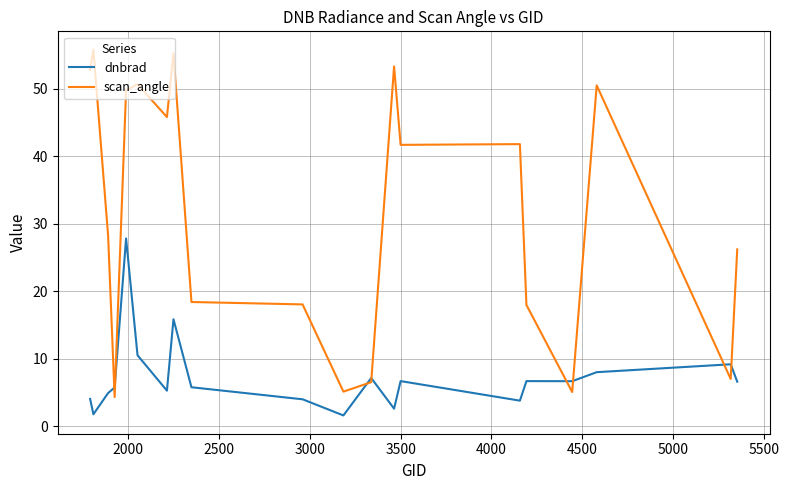

What is the highest value of the dnbrad series?

27.8